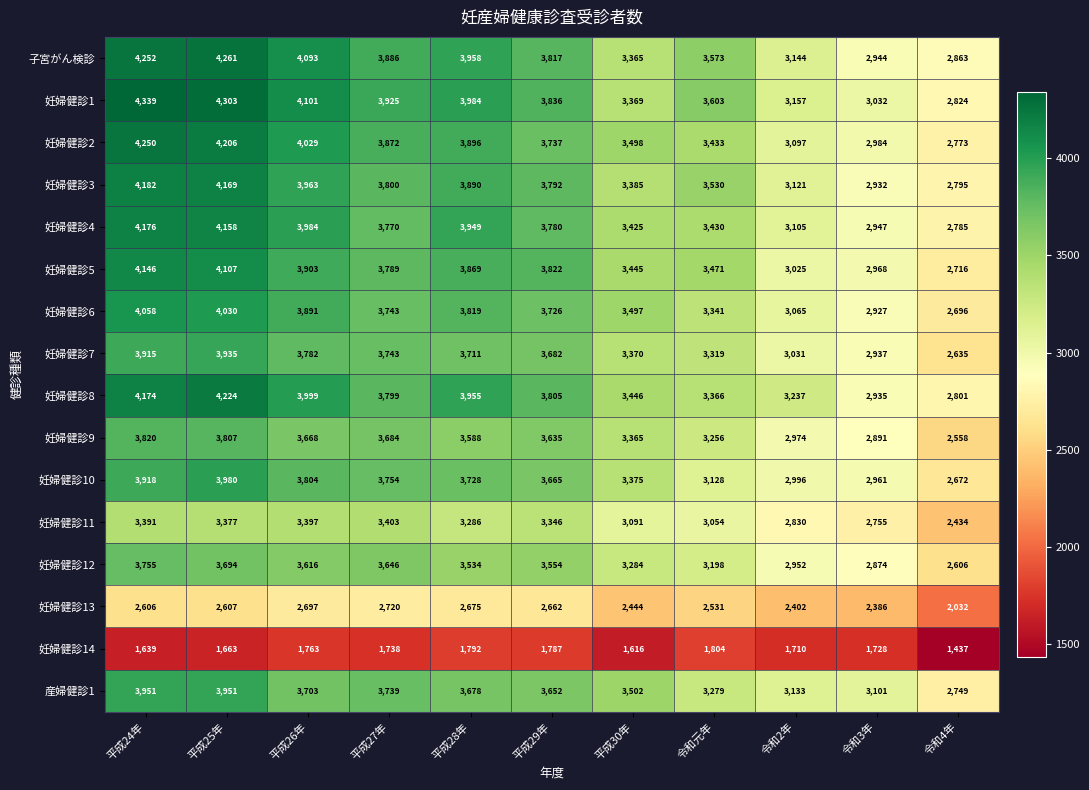

Between 平成24年 and 令和2年, which series saw the biggest shift?

妊婦健診1